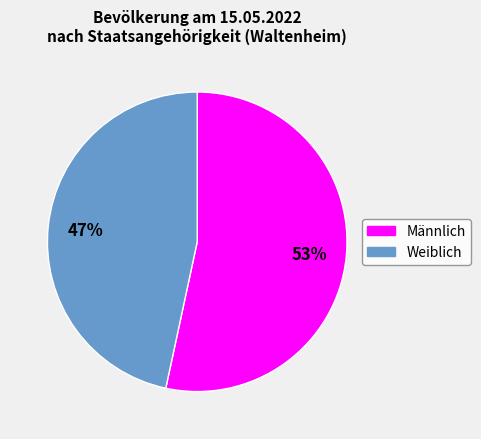

Which slice represents more than half of the pie?

Männlich